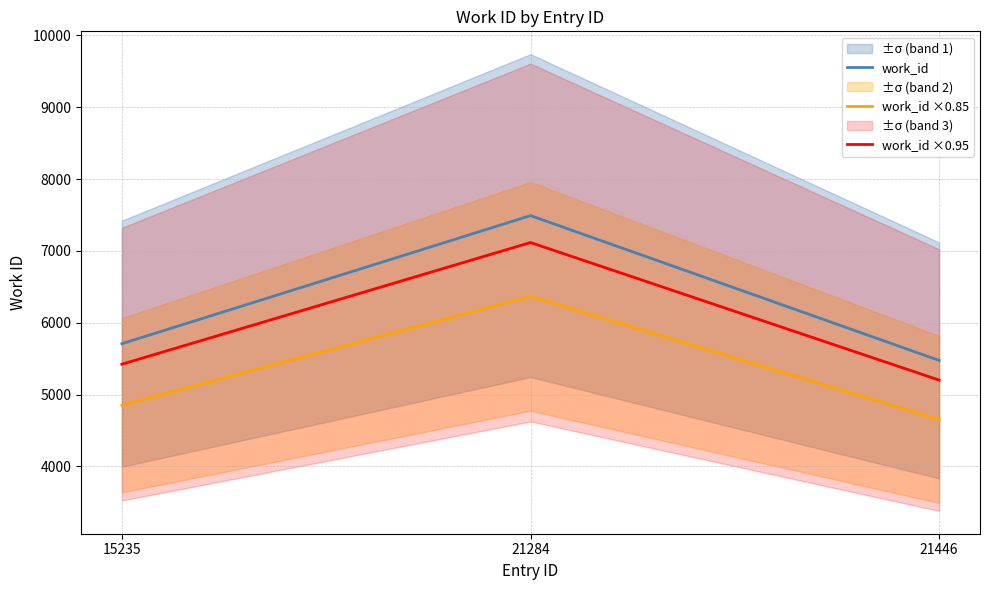

What is the difference between the work_id ×0.85 values at 21284 and 15235?

1515.6